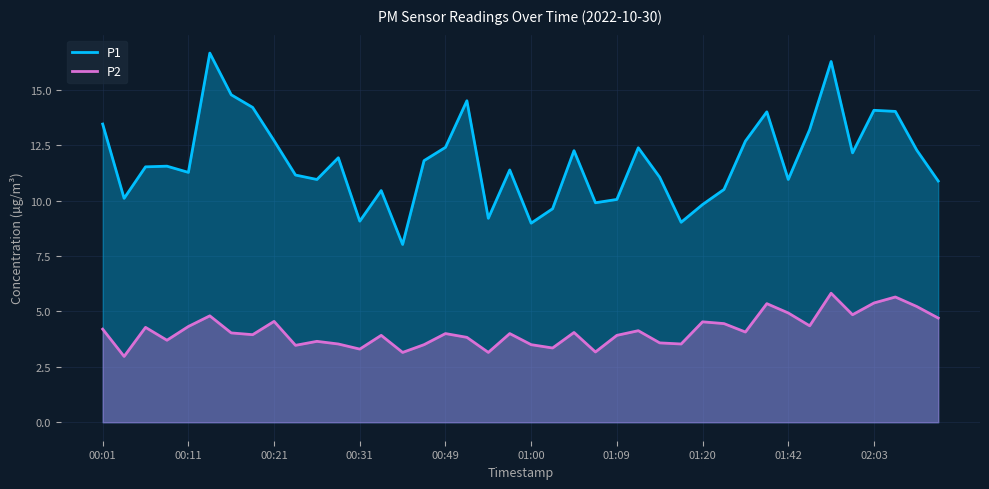

Between 14 and 13, which is larger?

13